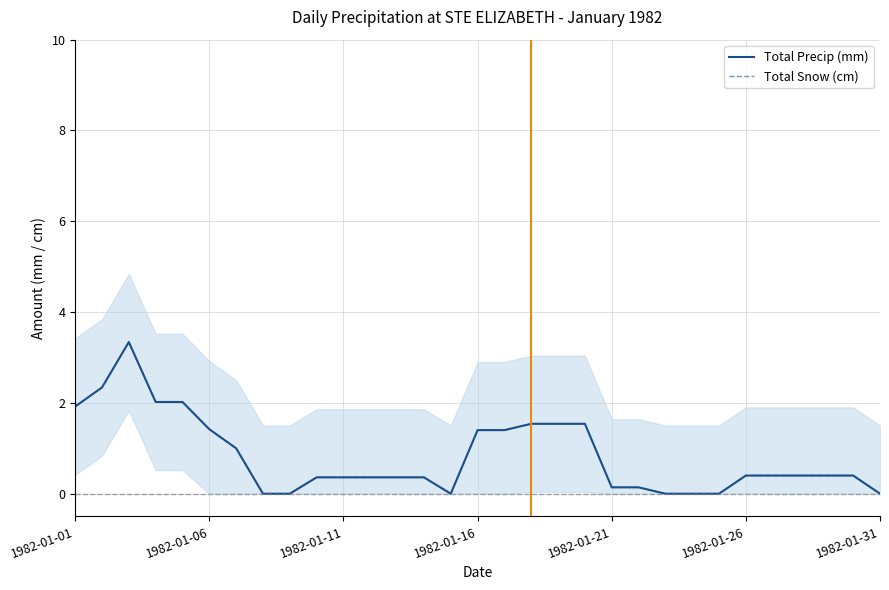

At how many categories does at least one series exceed 1?

11